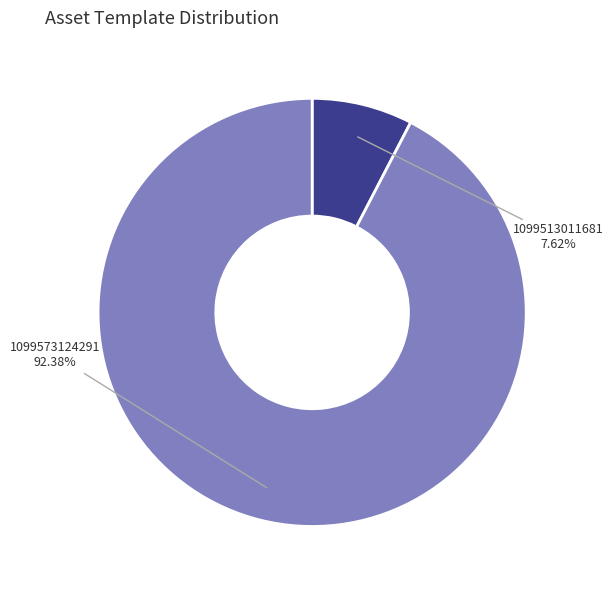

To the nearest percent, what portion does 1099573124291 represent?

92%